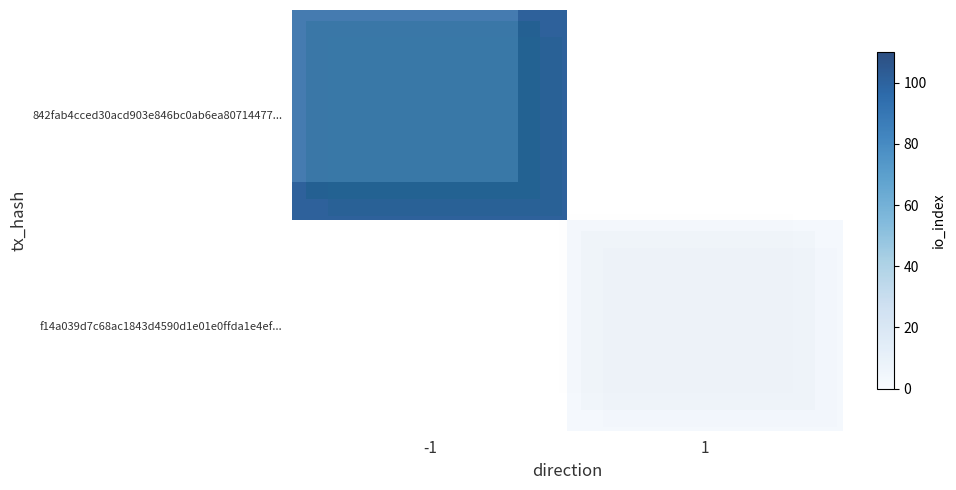

Which label corresponds to the smallest value in the chart?

1